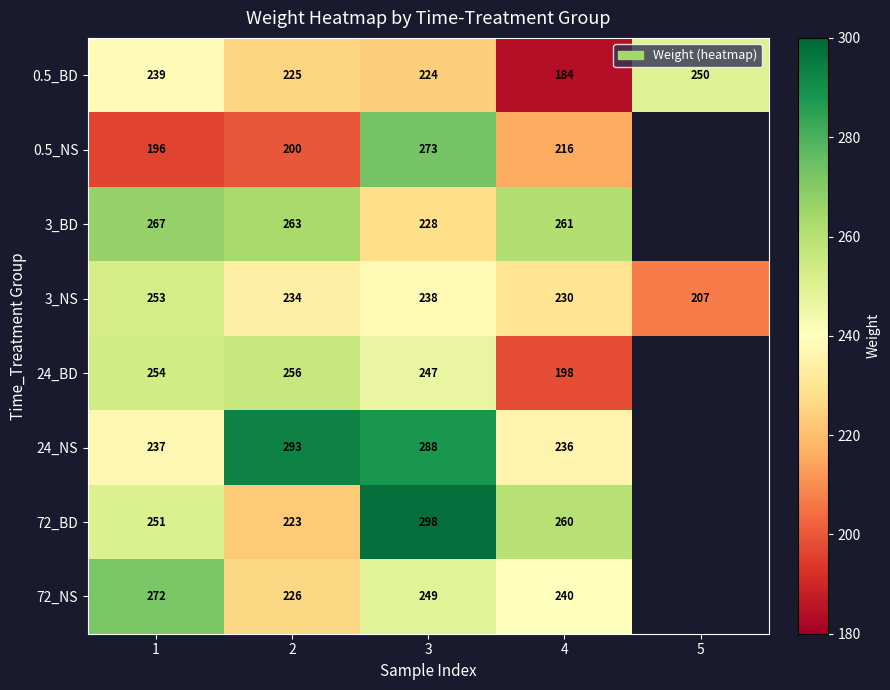

What is the difference between the highest and lowest values at 5?

43.0